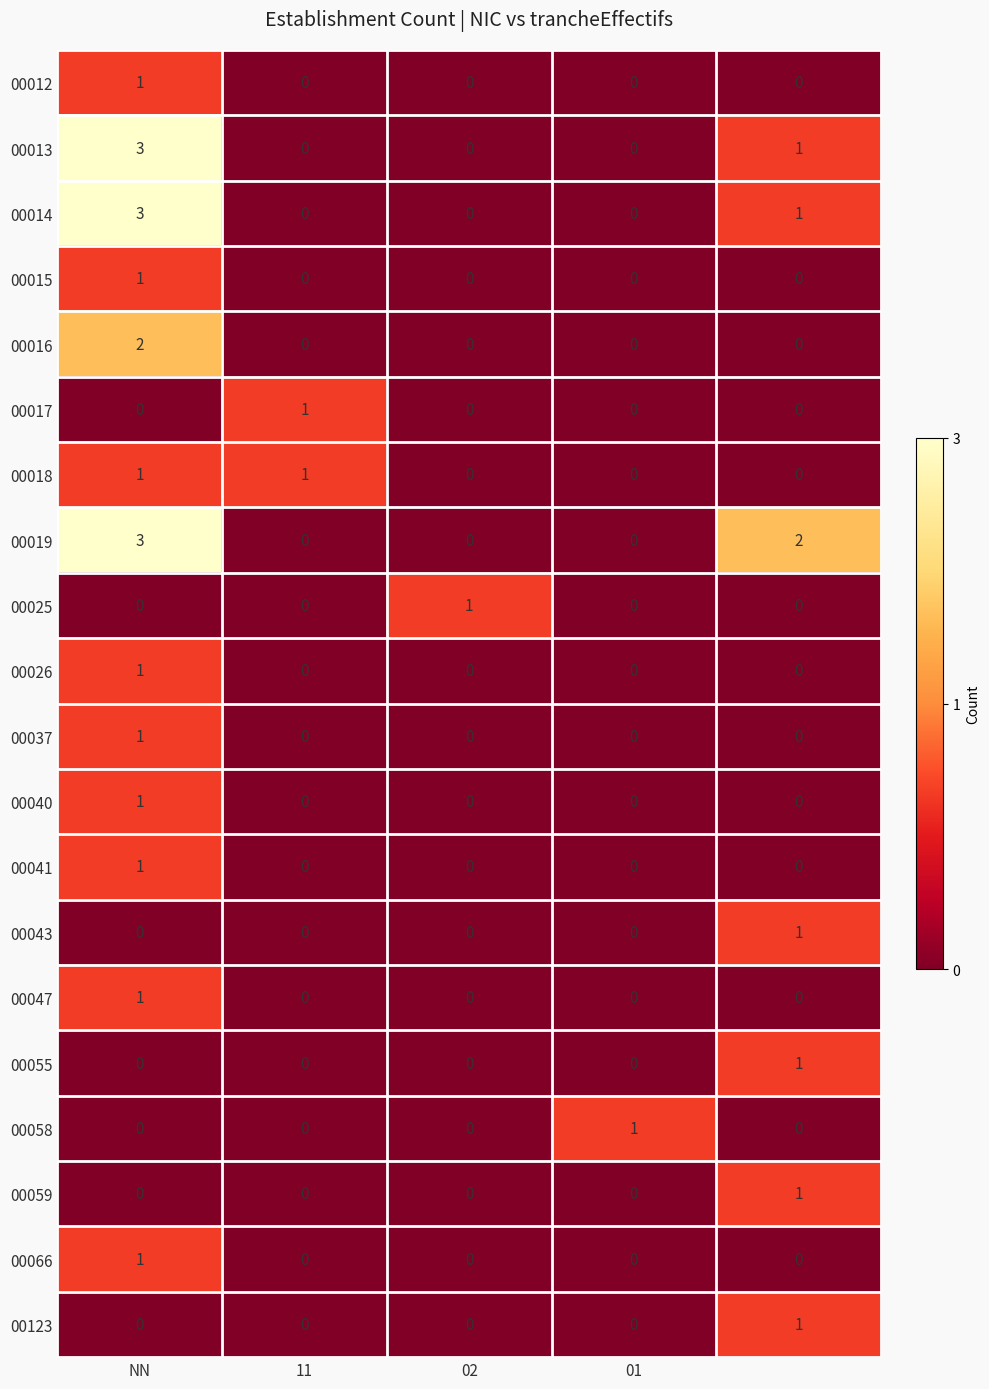

Which series has the largest total across all categories?

00019